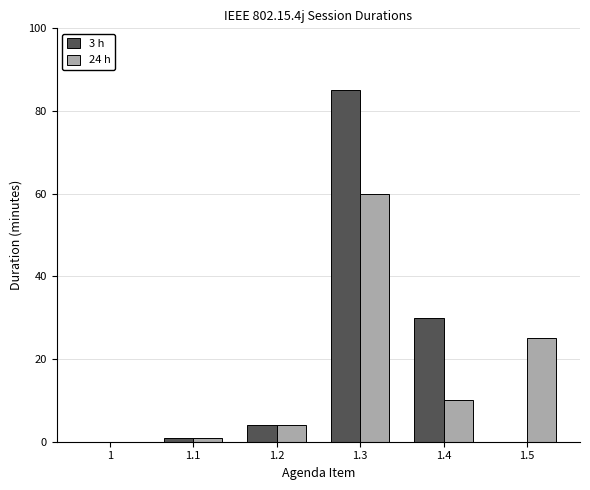

True or false: 3 h has a value of 4 at 1.2.

True